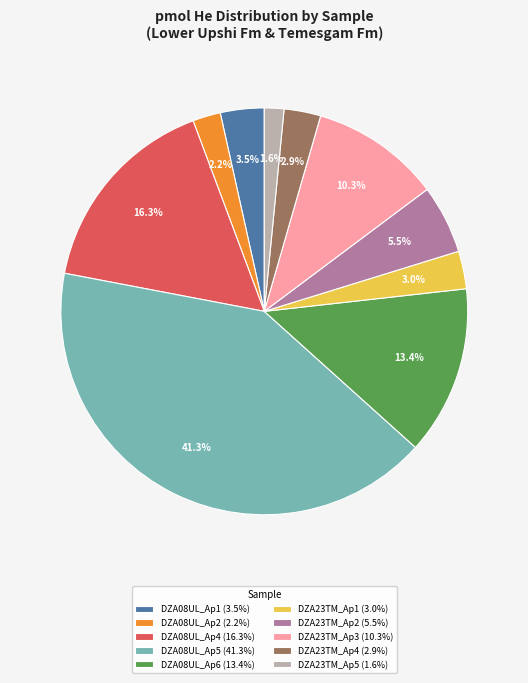

Does DZA08UL_Ap4 account for over 50% of the chart?

No